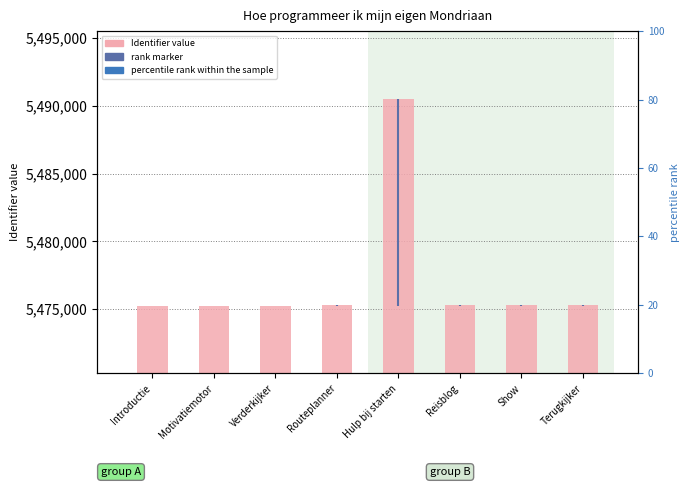

What position from the left is Routeplanner?

4